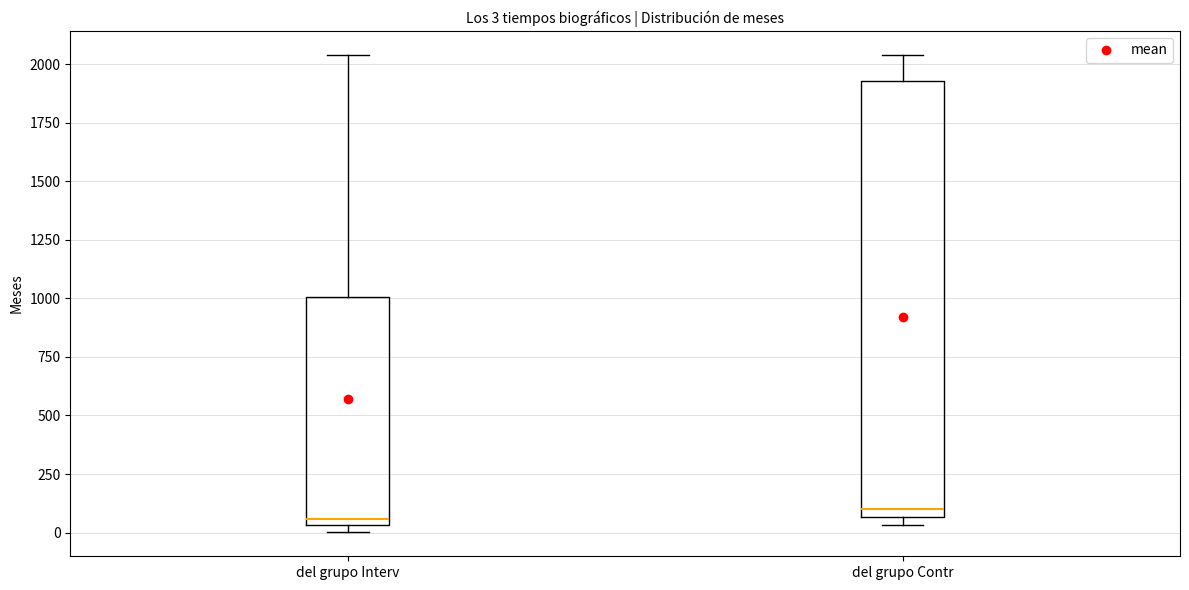

Which box is the tallest, from its lower edge to its upper edge?

del grupo Contr